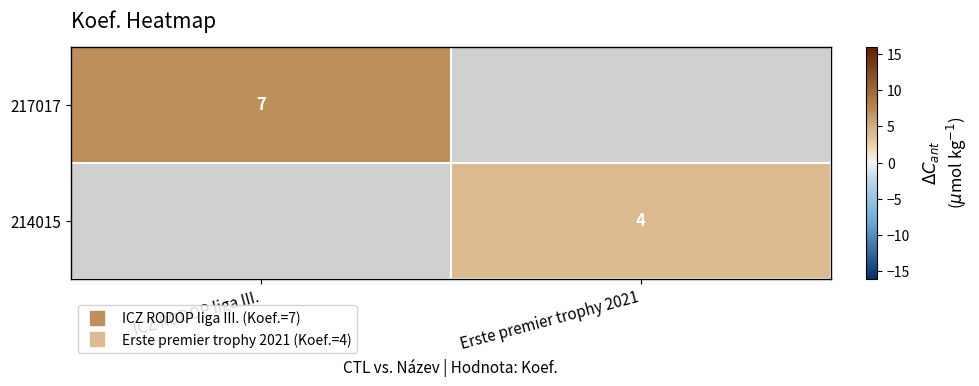

What is the minimum value shown in the chart?

4.0